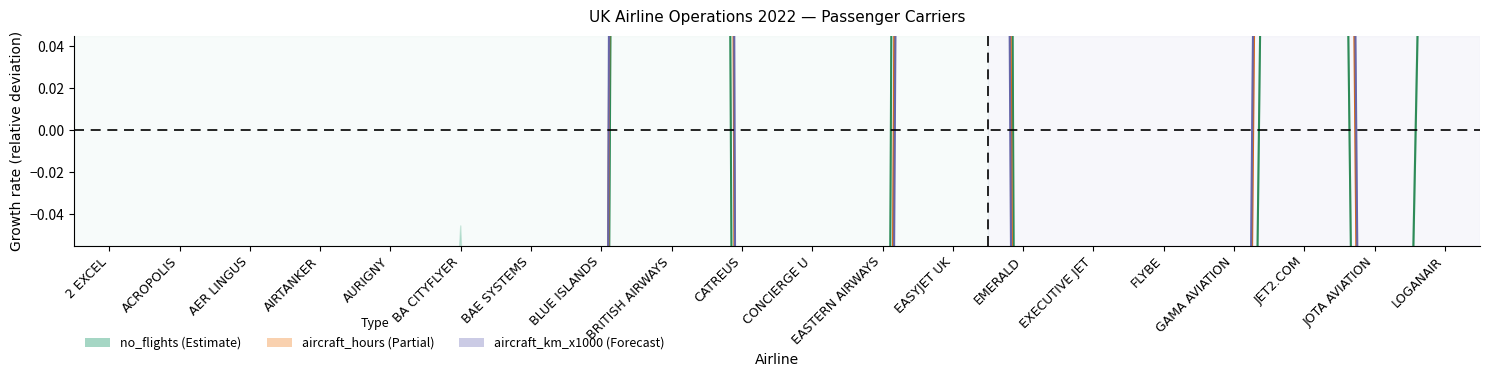

True or false: aircraft_hours and no_flights cross at least once.

True